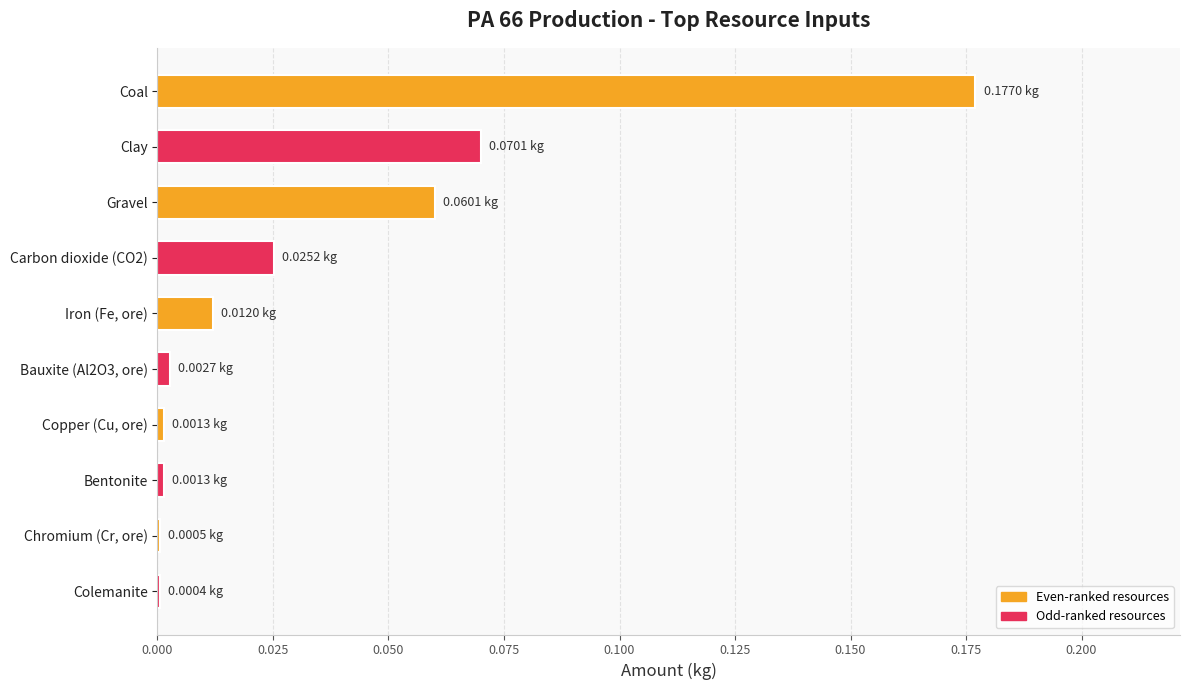

What is the sum of all values?

0.4